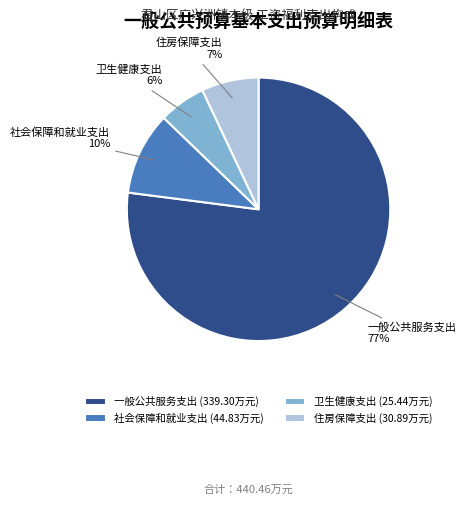

Is the sum of 一般公共服务支出 and 卫生健康支出 greater than half?

Yes